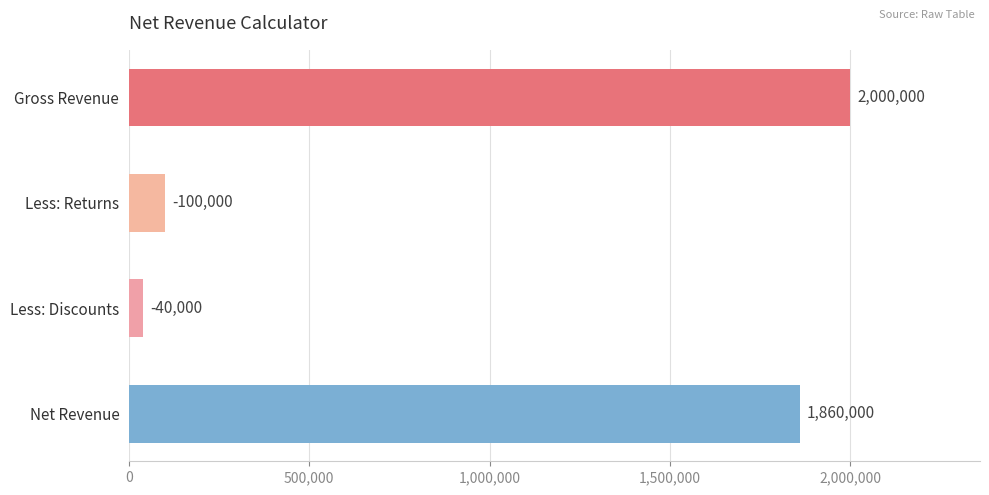

How many series are shown in this chart?

1